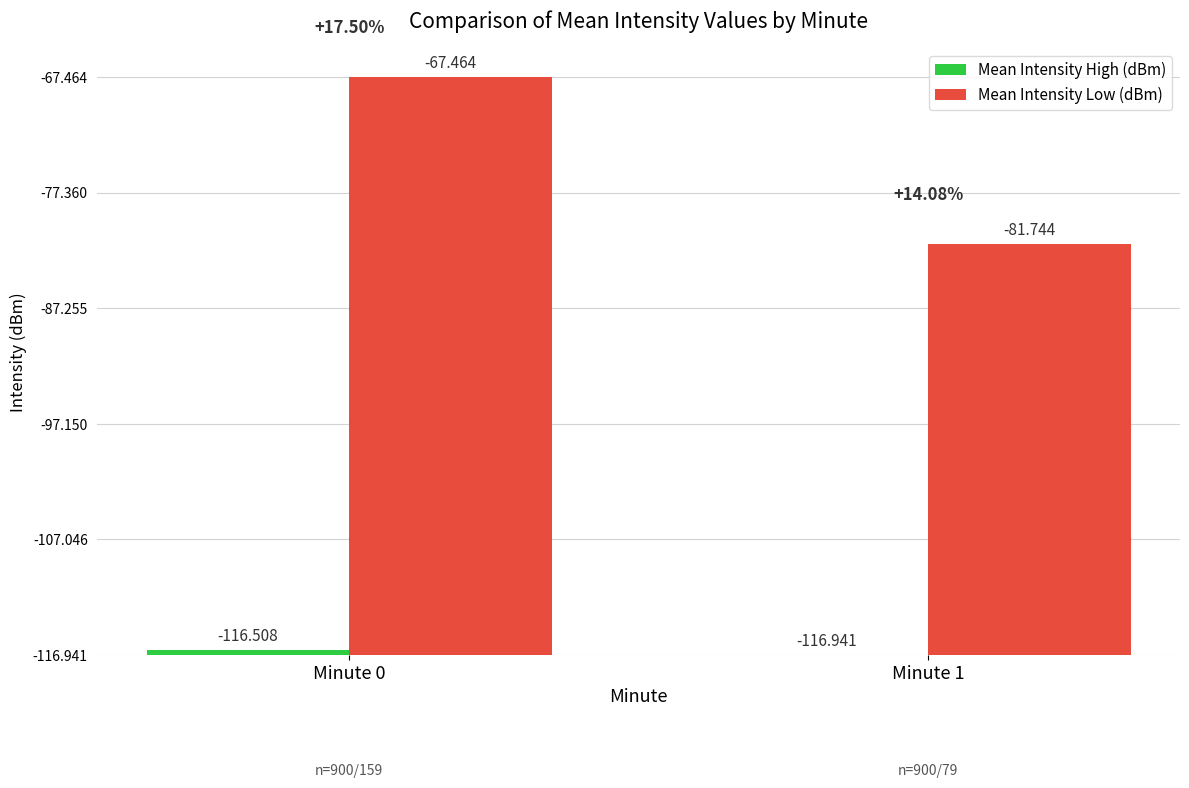

How many categories are shown in the chart?

2